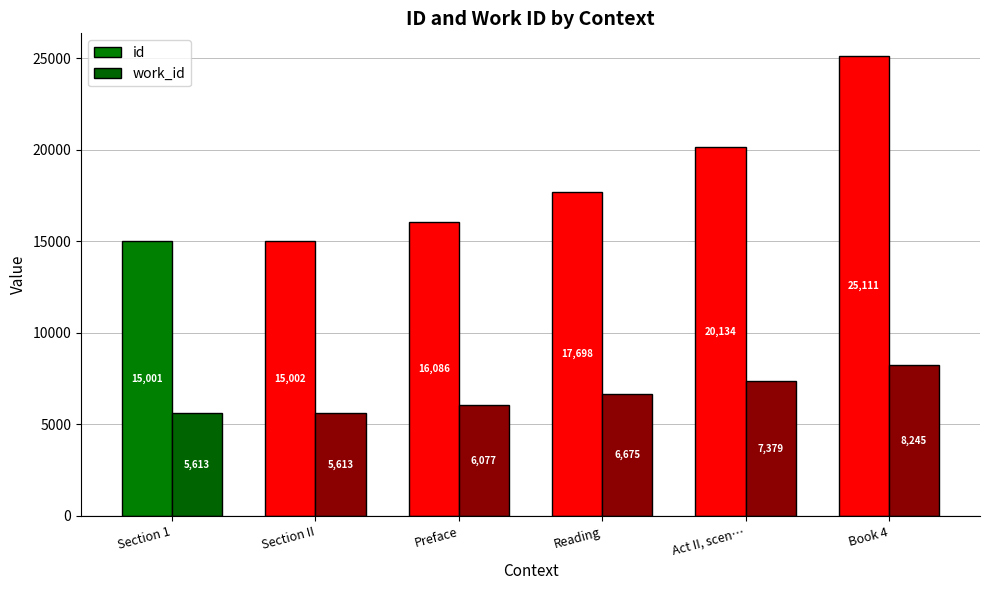

Is it true that id equals 8532 at Section 1?

False